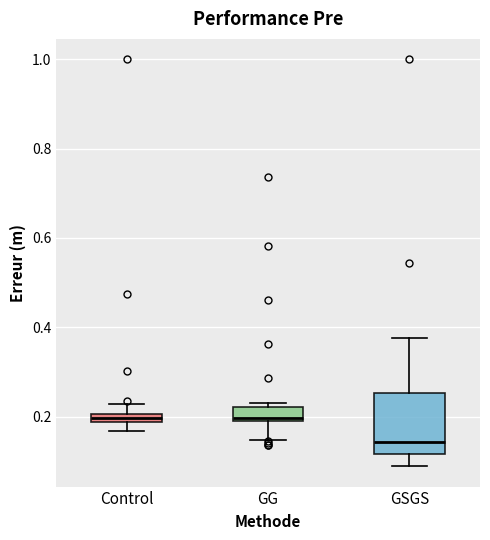

Where is the lower edge of the box for Control on the y-axis? The values are not printed on the chart, so give them approximately, as read against the axis.

0.18